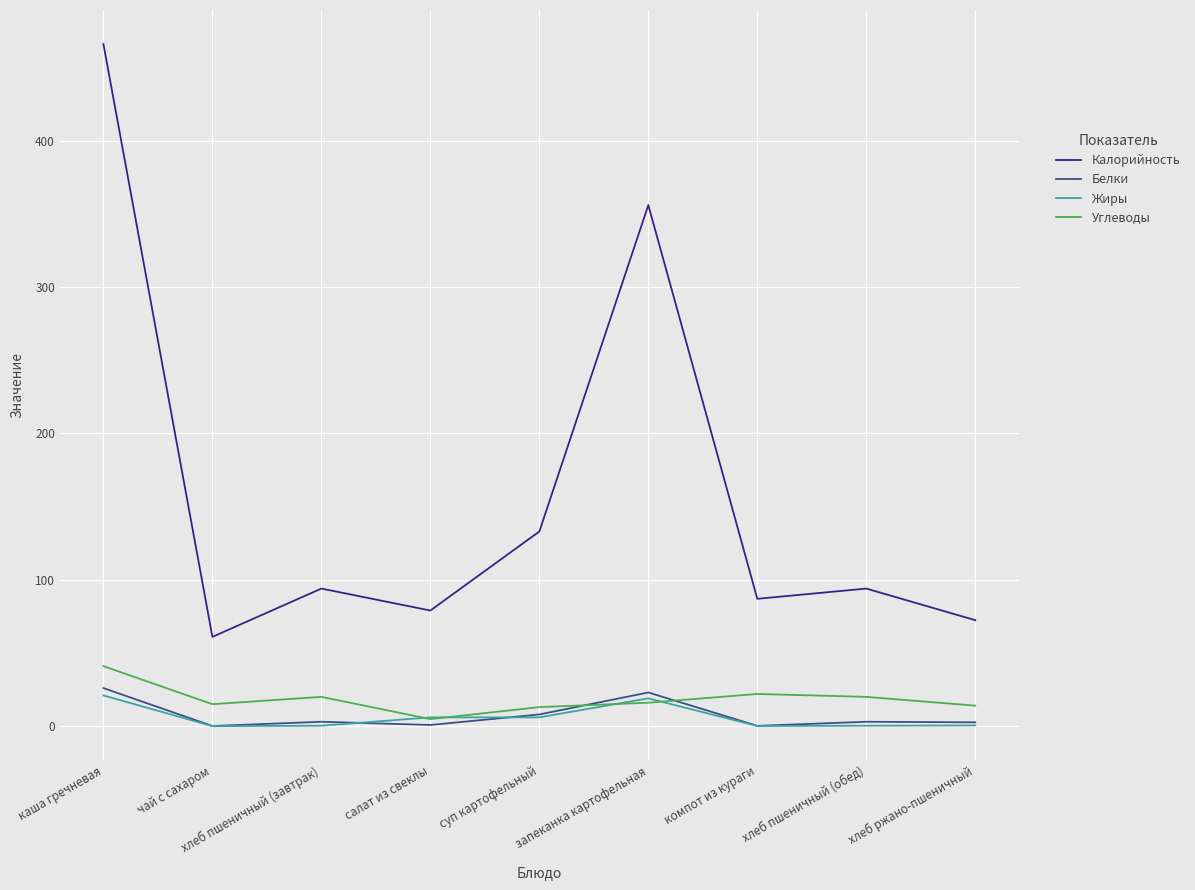

At which category does the chart reach its peak across all series?

каша гречневая